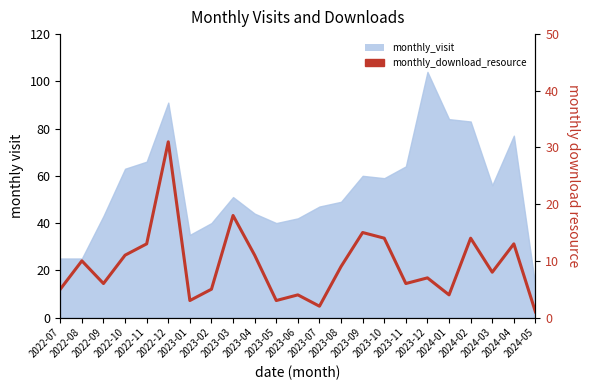

What is the label of the 16th point from the left?

2023-10